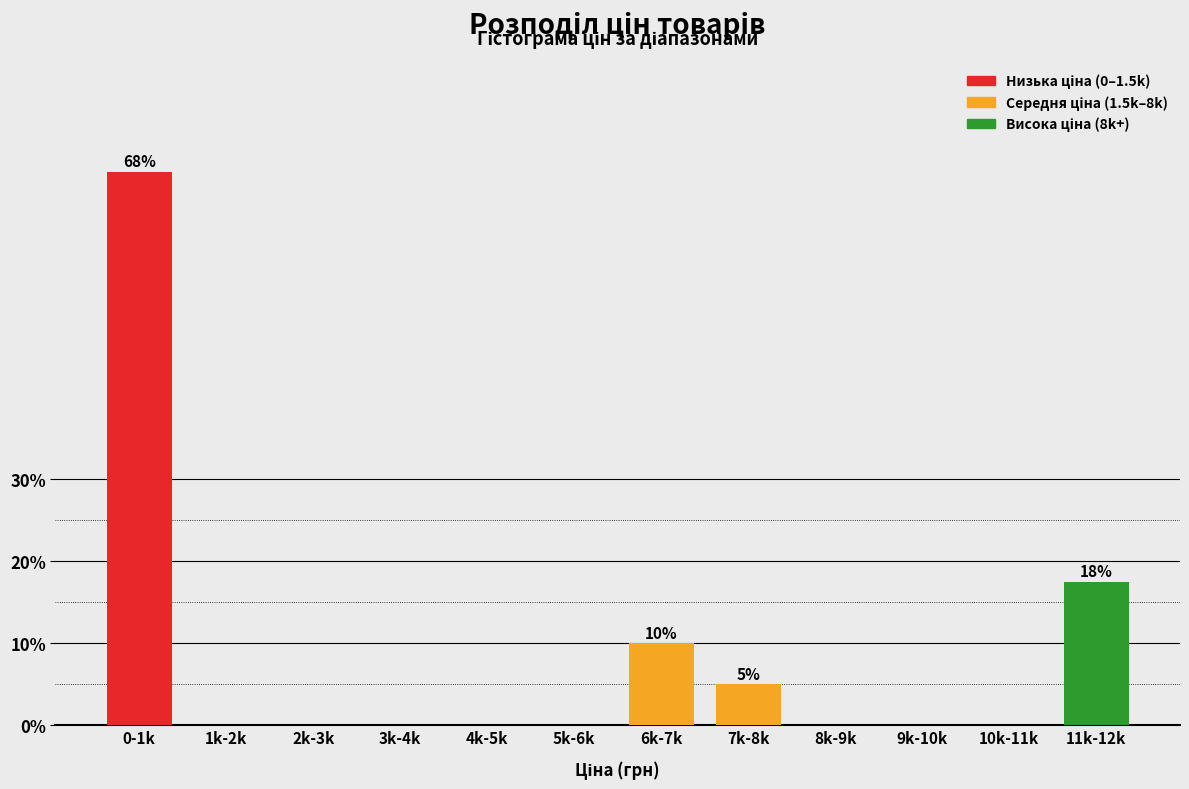

Reading left to right, what are all the values shown in this chart?

0-1k=67.5	1k-2k=0.0	2k-3k=0.0	3k-4k=0.0	4k-5k=0.0	5k-6k=0.0	6k-7k=10.0	7k-8k=5.0	8k-9k=0.0	9k-10k=0.0	10k-11k=0.0	11k-12k=17.5